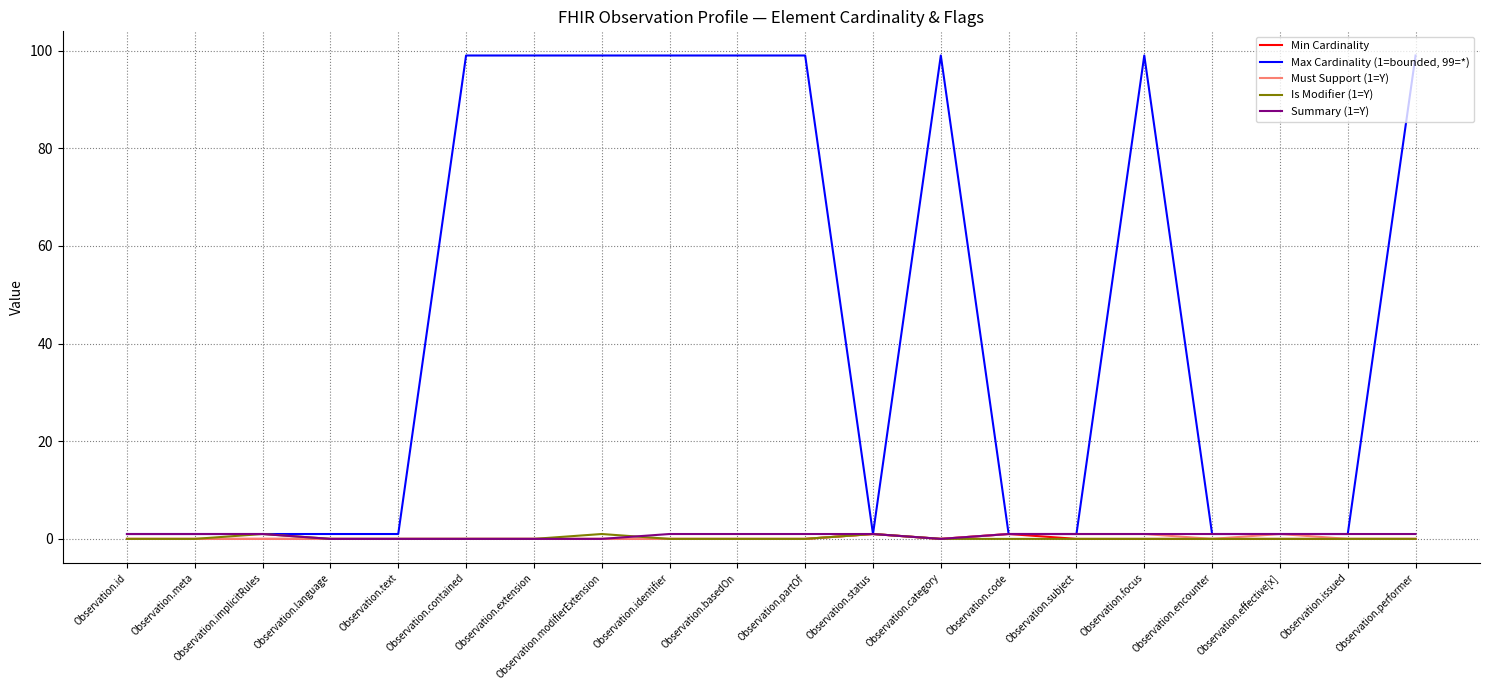

What is the total value across all series at Observation.contained?

99